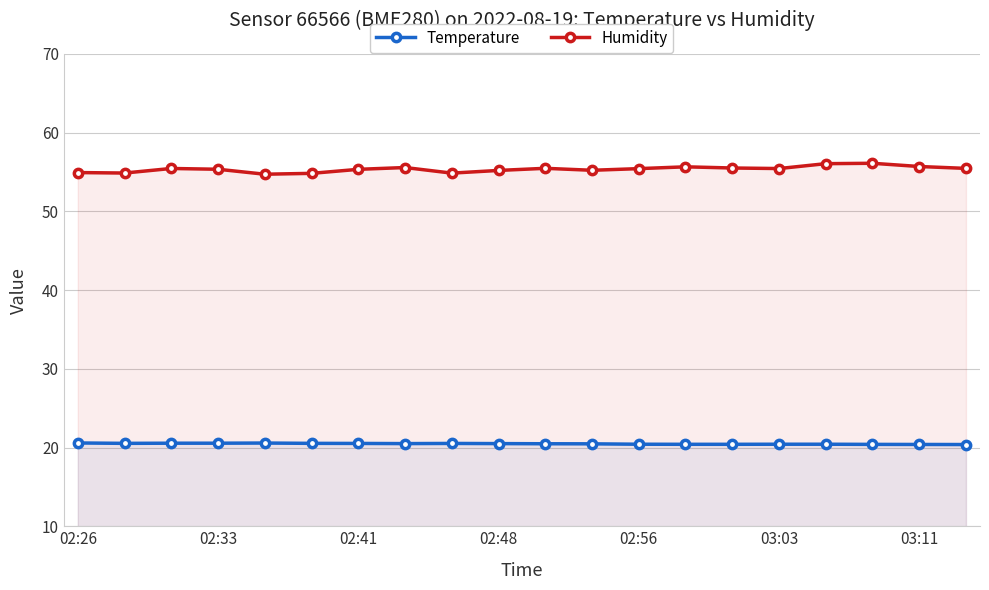

Which series has the largest range (max minus min)?

Humidity